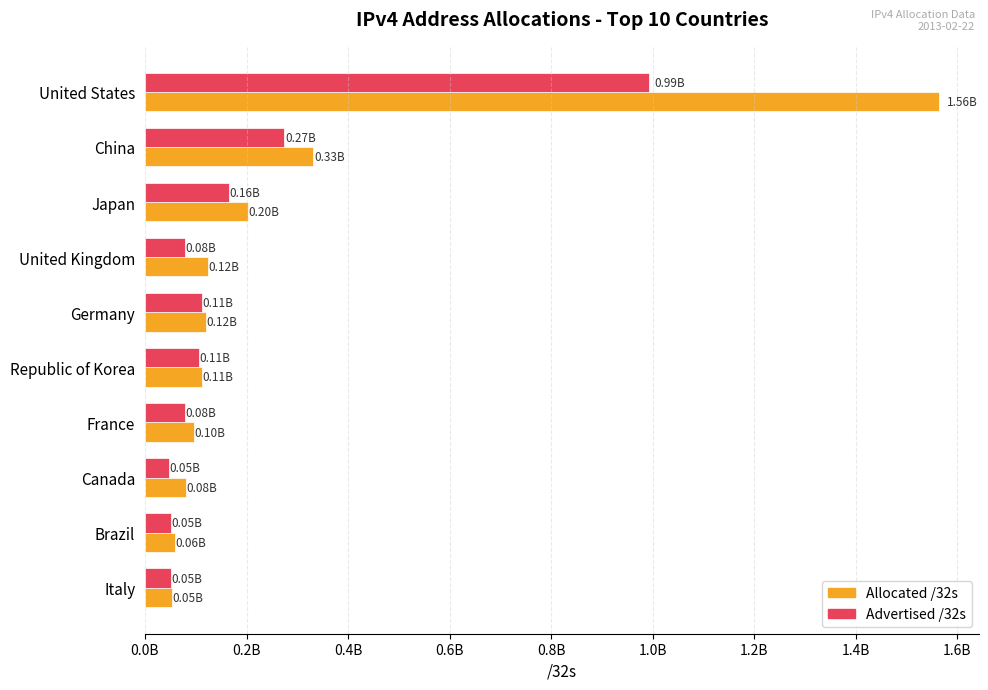

At which category is the sum across all series the highest?

United States